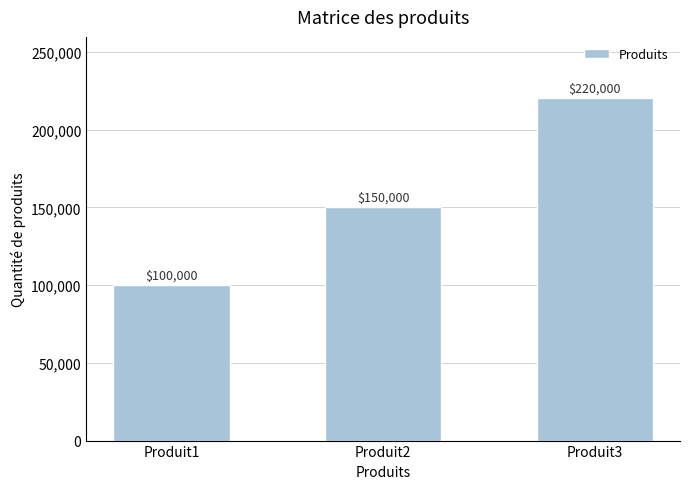

At which category does the chart reach its minimum across all series?

Produit1